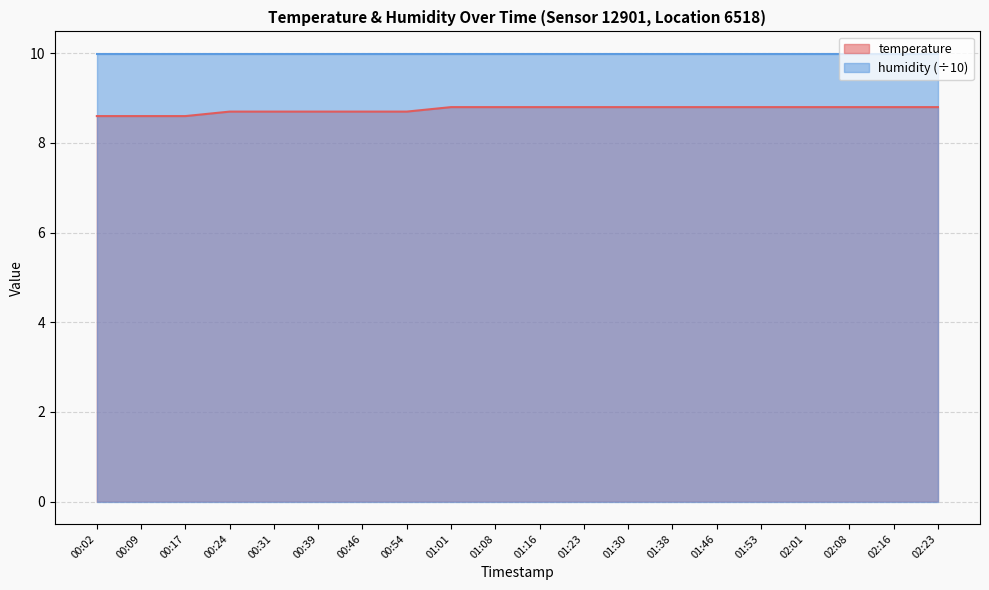

Read the value at 02:08.

8.8